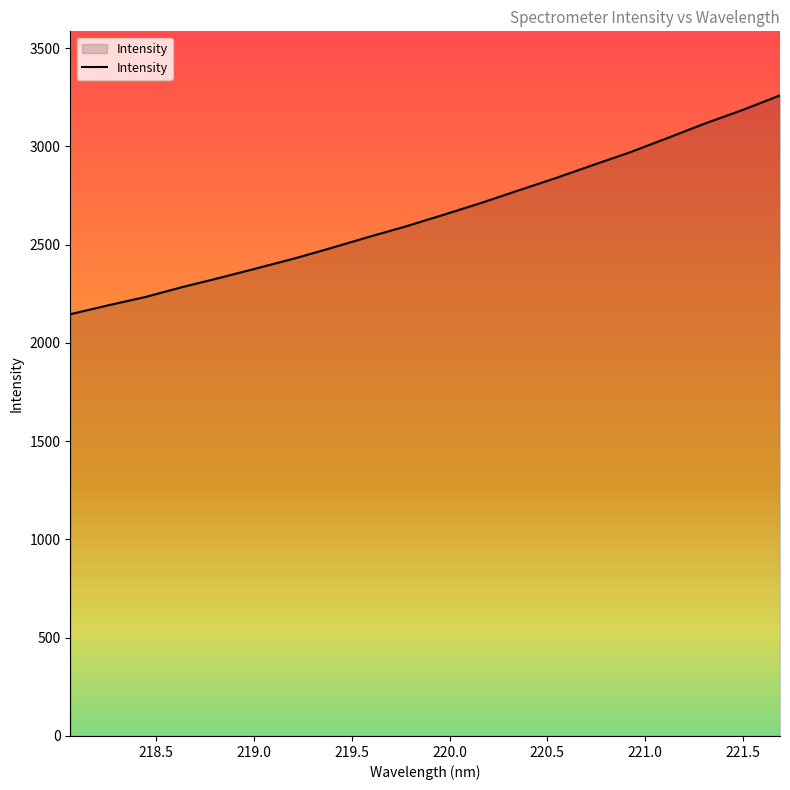

What is the minimum value shown in the chart?

2145.7